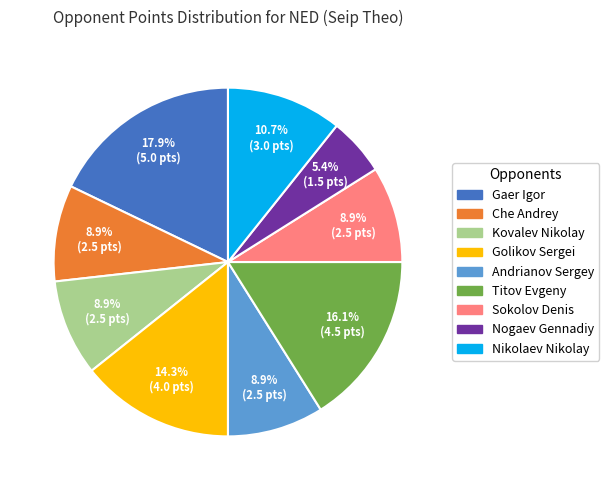

What percentage is the Gaer Igor slice, to the nearest percent?

18%